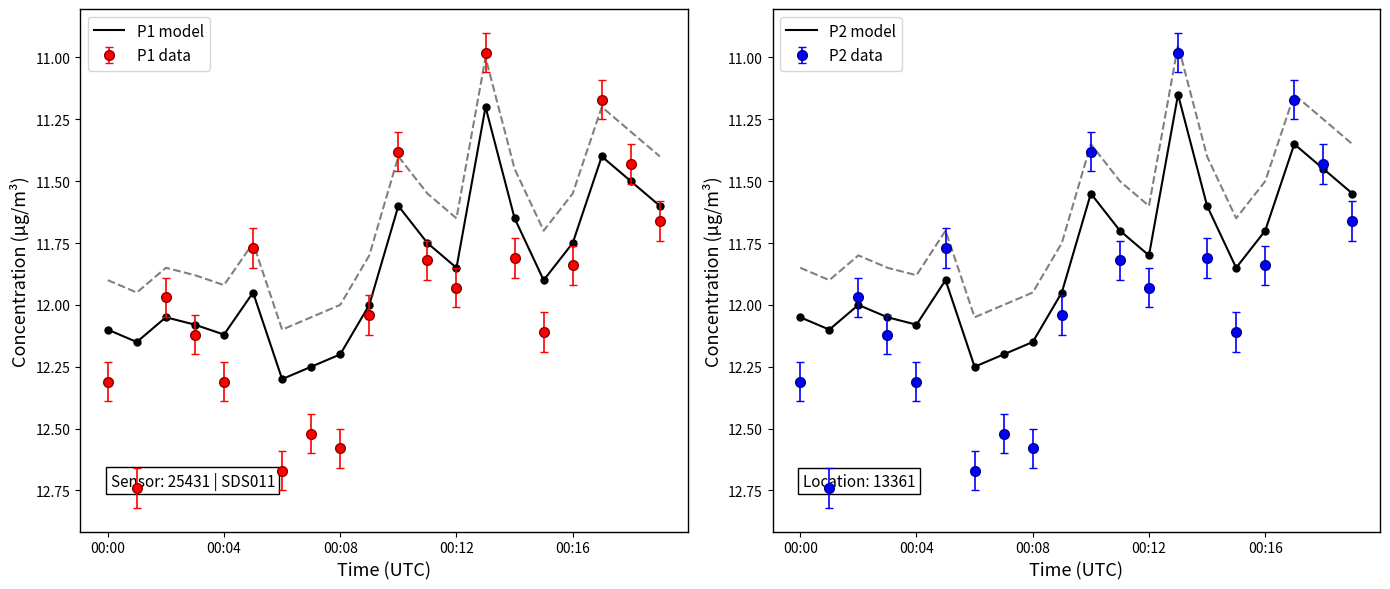

What is the difference between the second highest and second lowest values in the P2 model series?

0.8